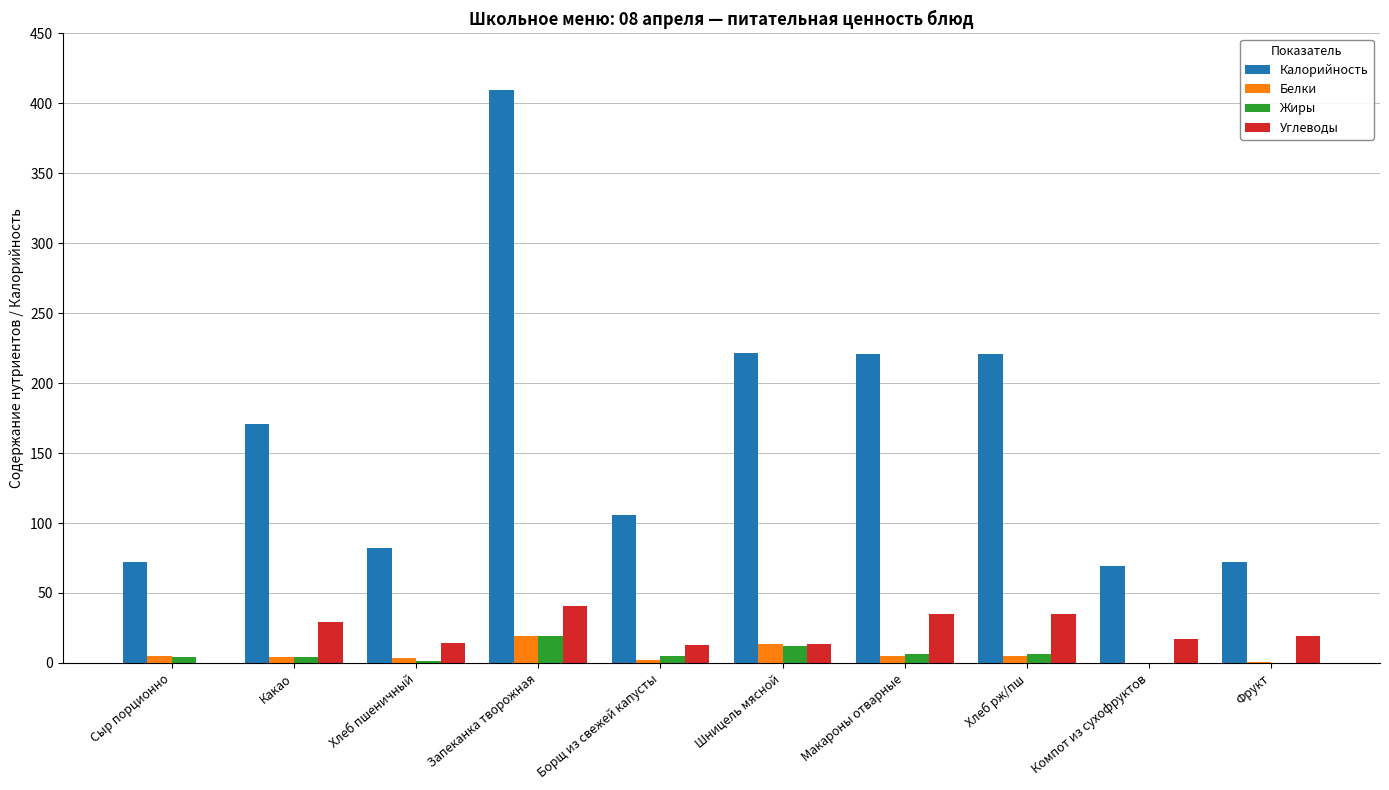

Between Шницель мясной and Хлеб рж/пш, which series saw the biggest shift?

Углеводы